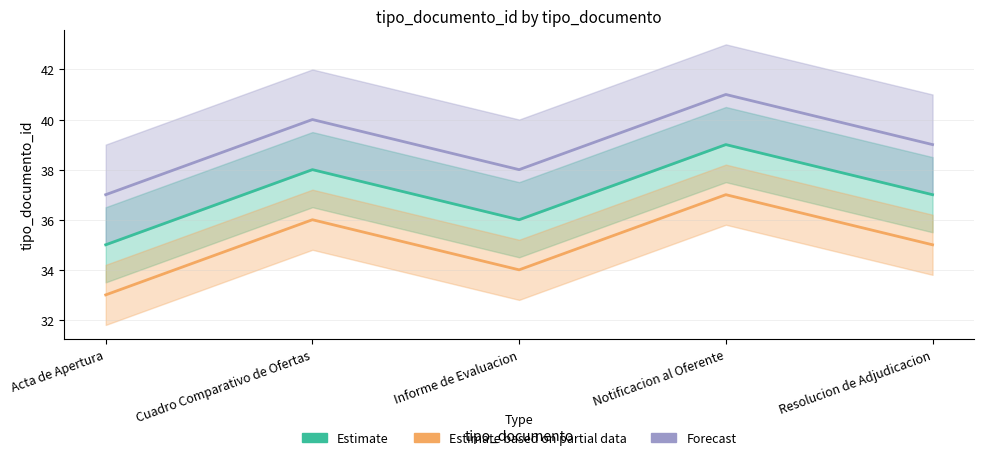

What position from the right is Cuadro Comparativo de Ofertas?

4